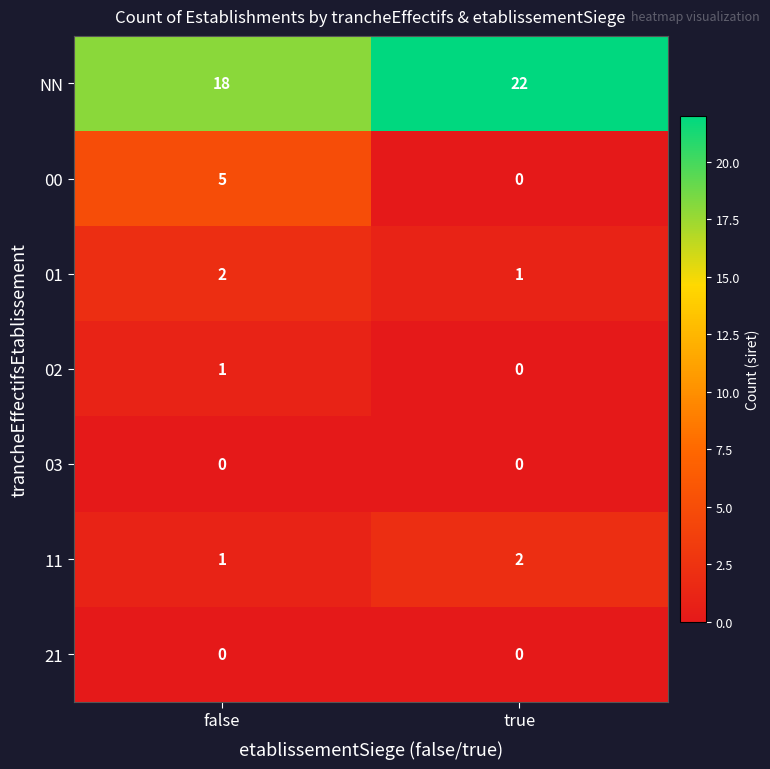

Count the number of categories in the chart.

2